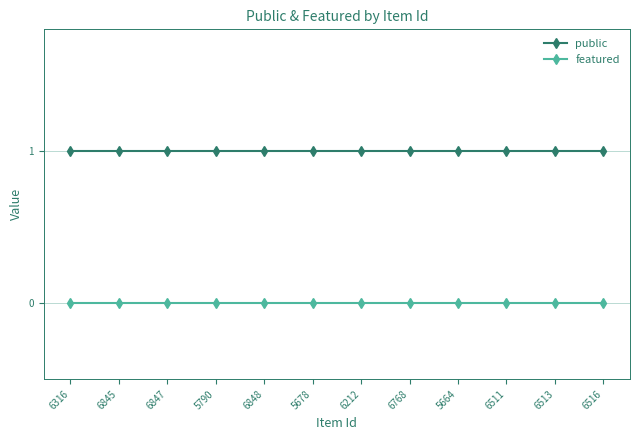

What is the spread (max minus min) of values at 6845?

1